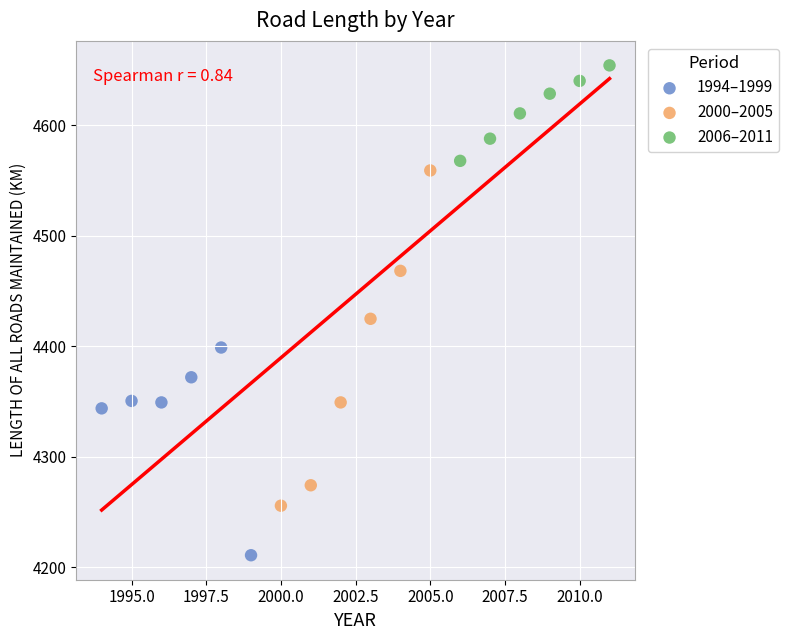

Which series has the largest Y range (max minus min)?

2000–2005